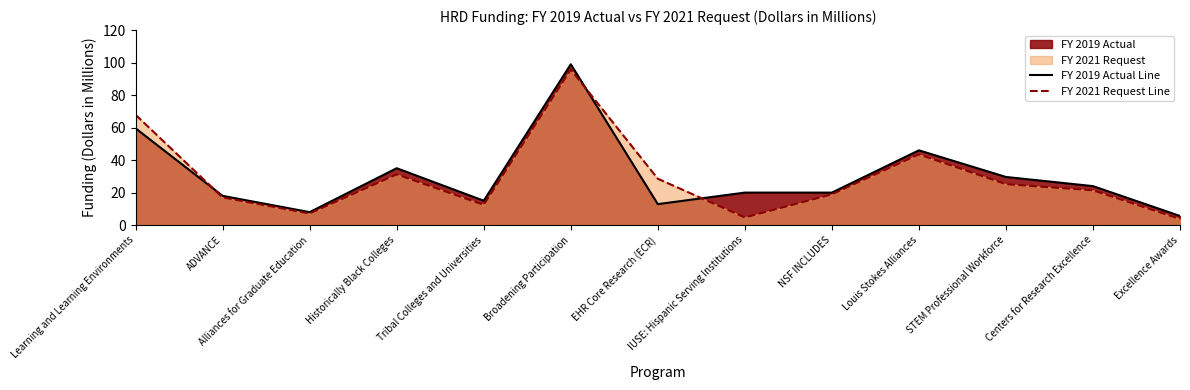

At which label does FY 2019 Actual Line first exceed 20?

Learning and Learning Environments